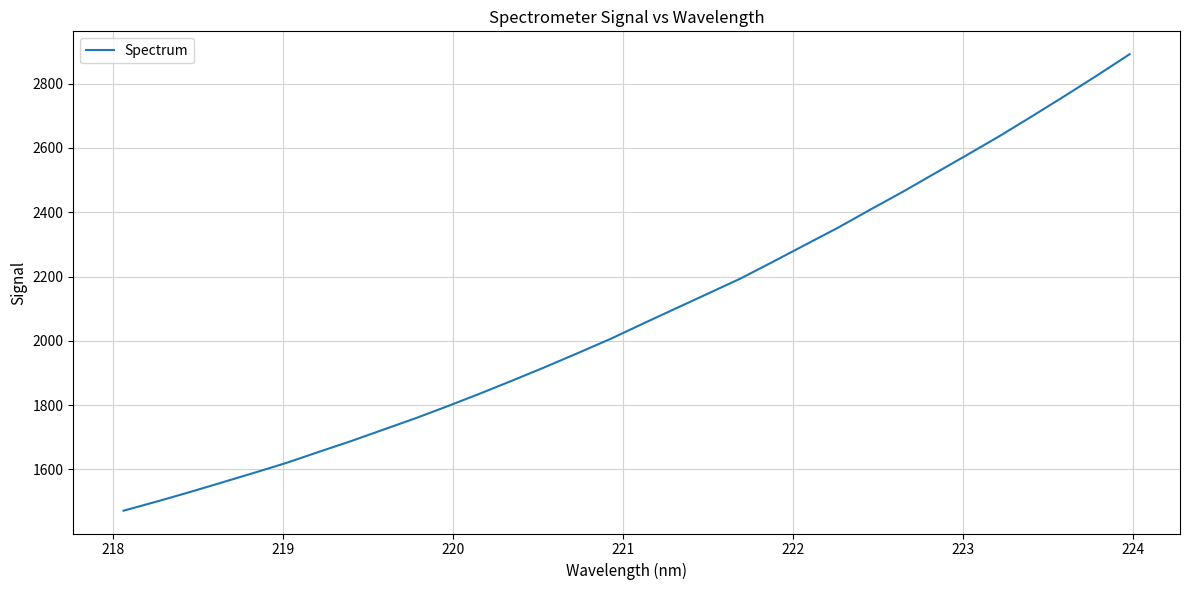

What is the maximum value shown in the chart?

2891.7